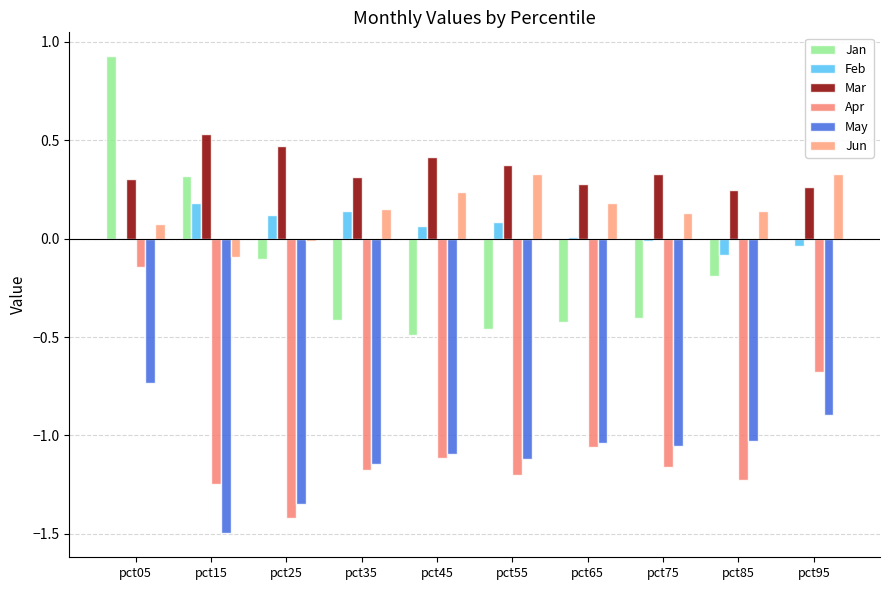

Is it true that Jan equals -0.1 at pct85?

False